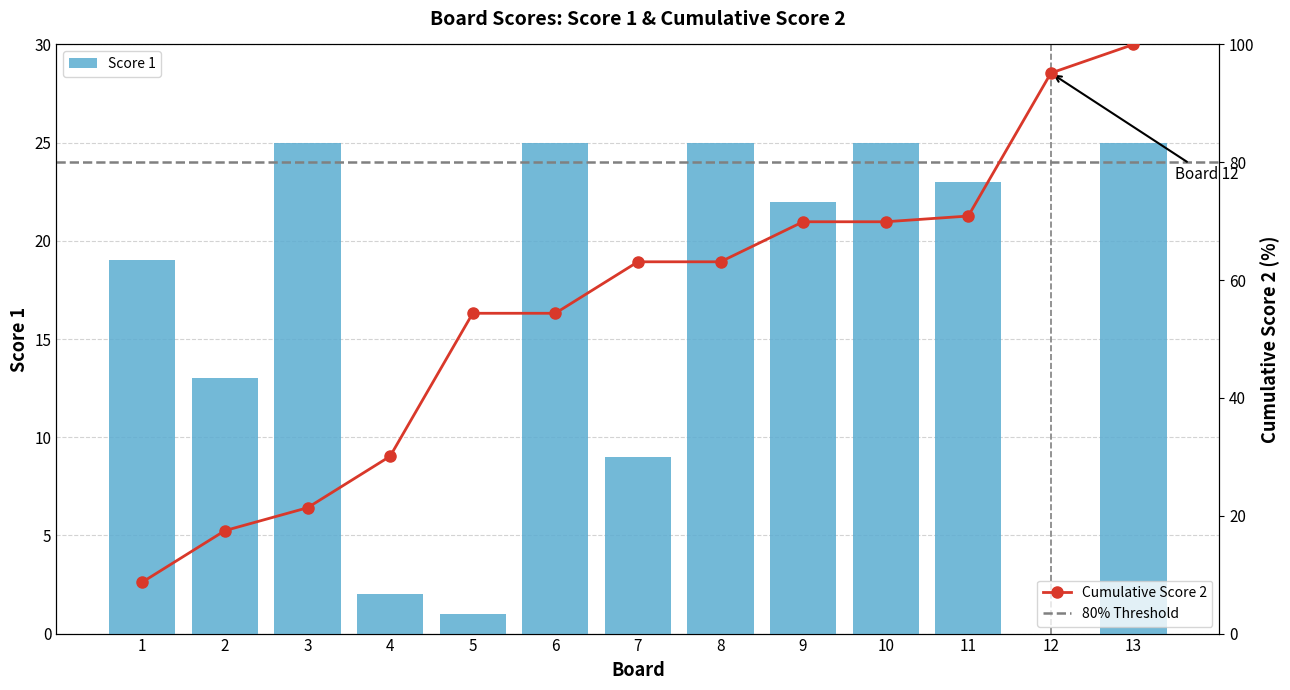

At which label is the value closest to 12?

2